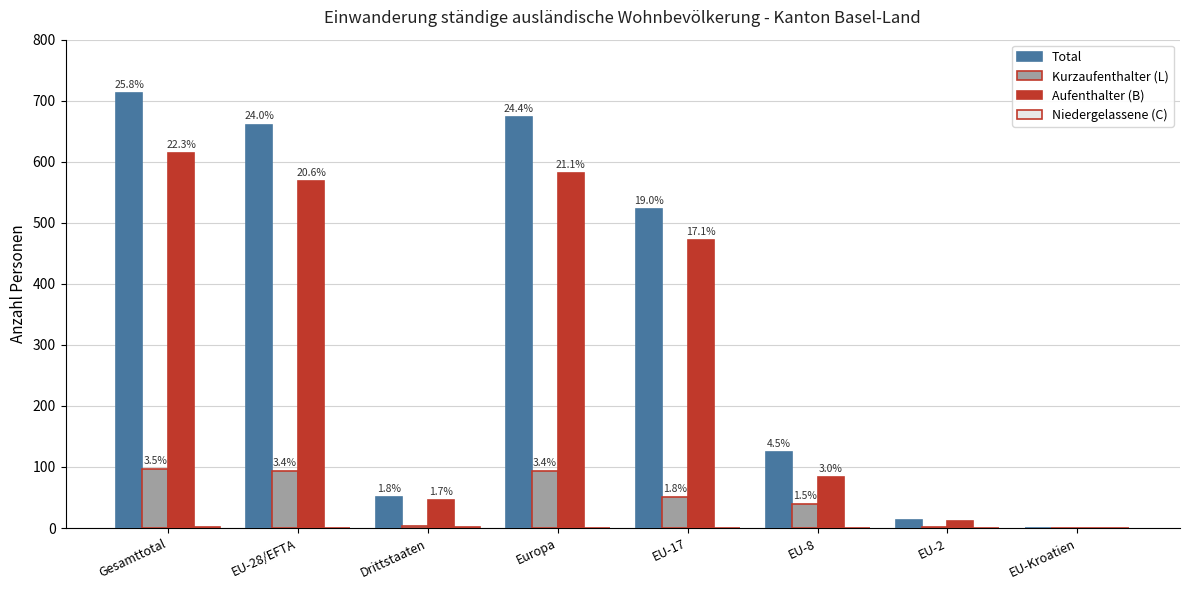

Are the bars grouped side by side (vs. stacked)?

Yes